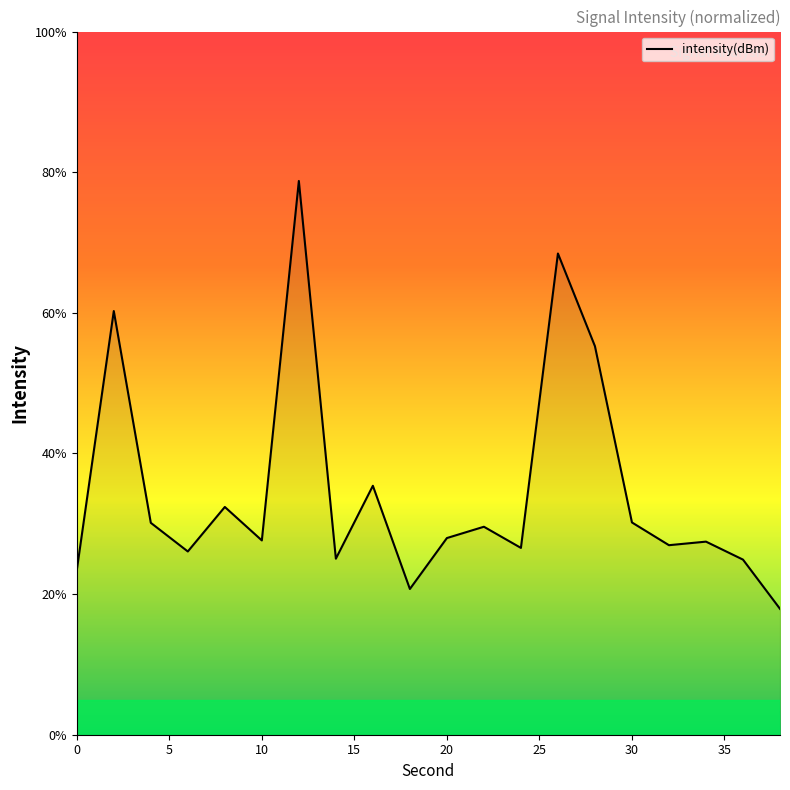

What is the greatest value displayed?

78.8